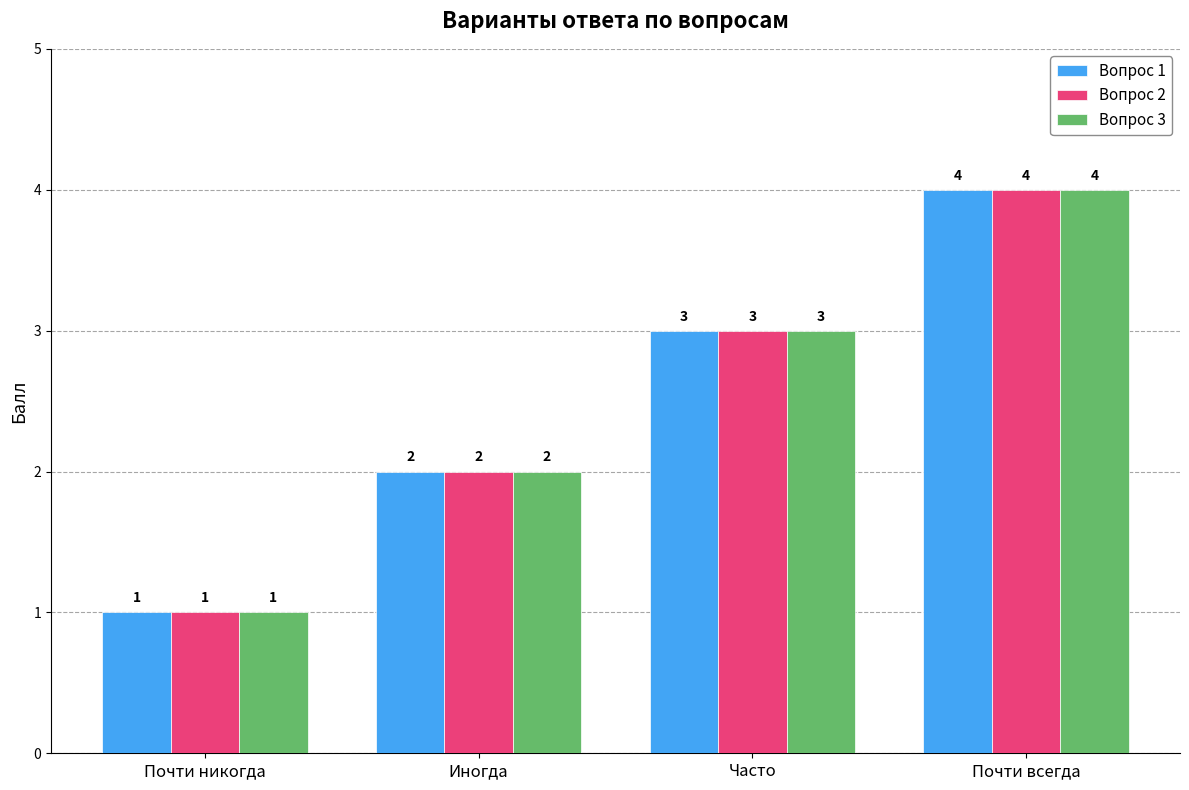

The value of Вопрос 1 at Почти всегда is 2. True or false?

False